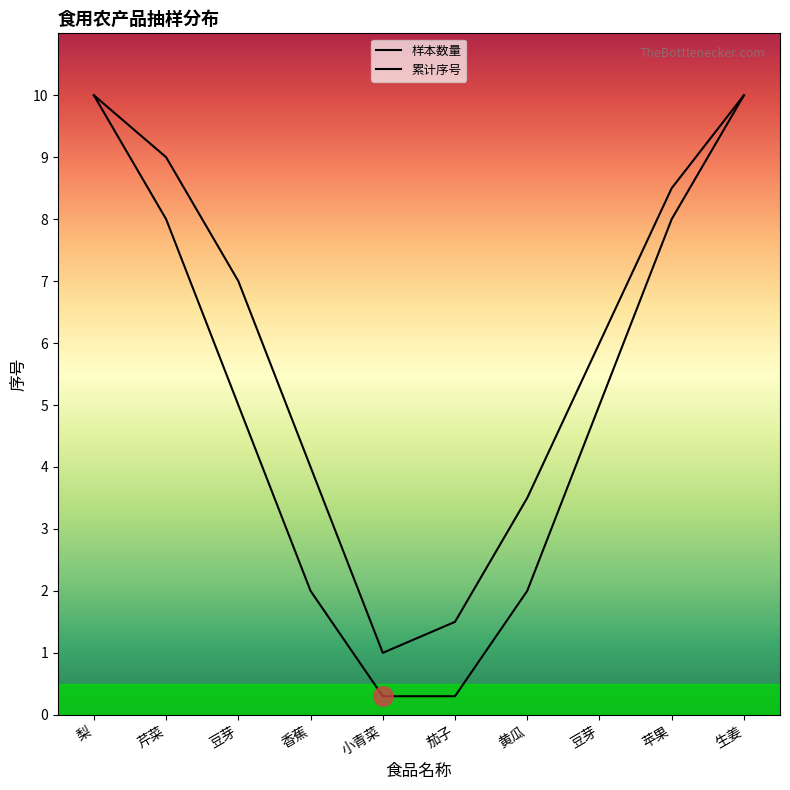

The value at 生姜 is 10. True or false?

True